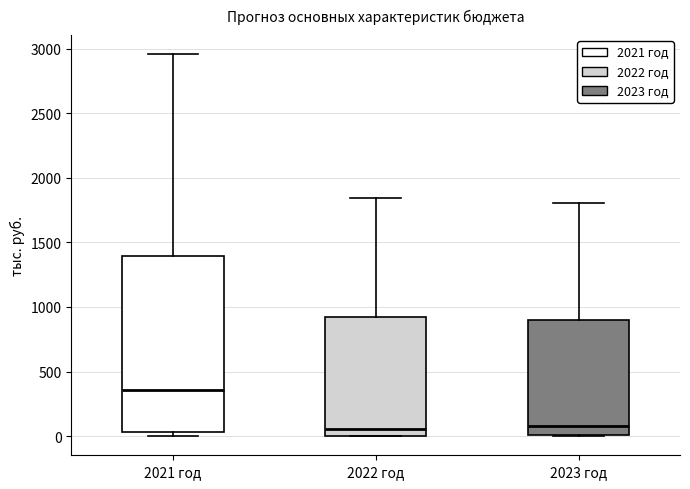

Which box's median line is the highest?

2021 год